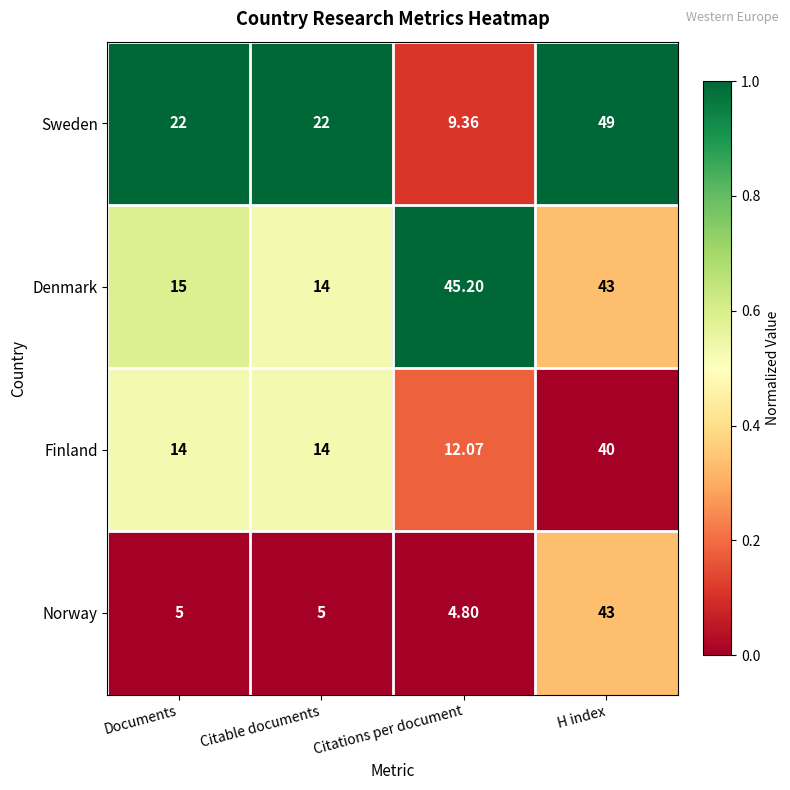

Which series has the largest total across all categories?

Denmark